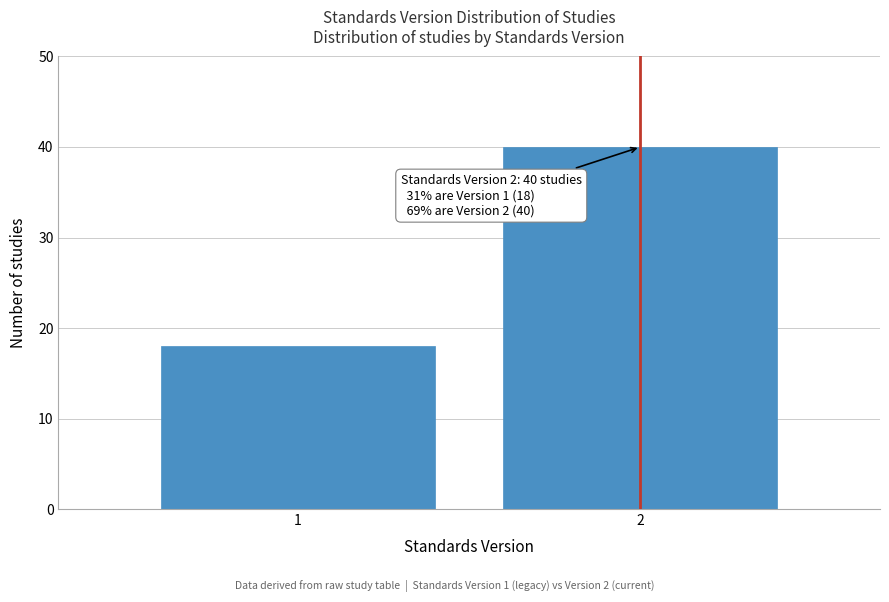

Reading right to left, list all the values displayed in this chart.

2=40	1=18